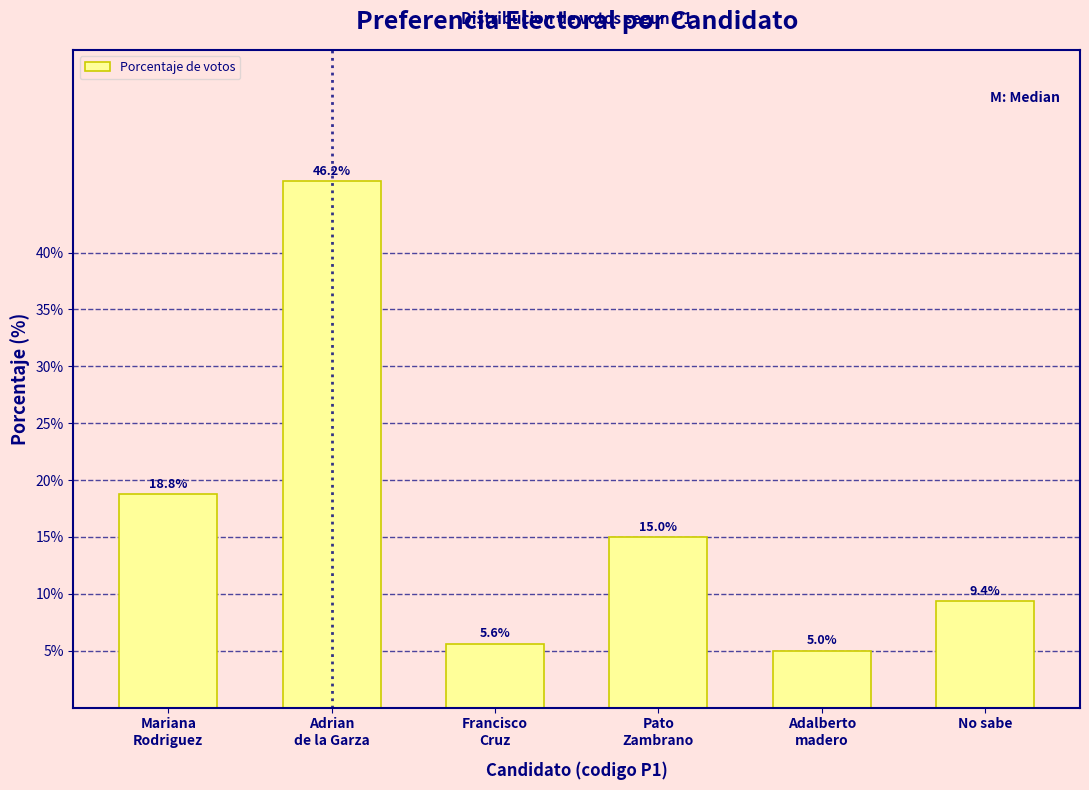

What is the approximate value at No sabe?

9.4